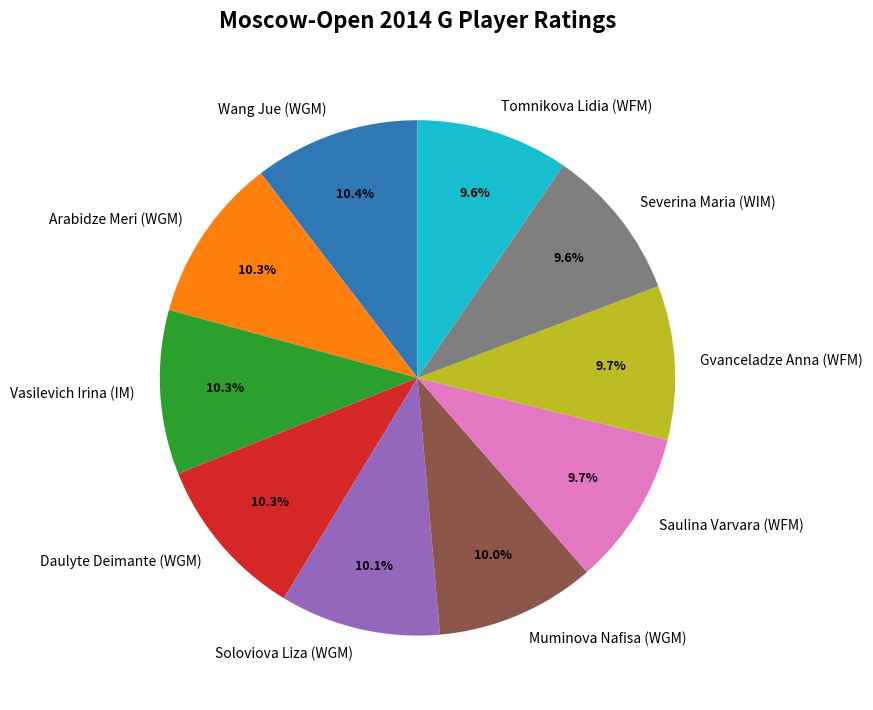

How many segments does this pie chart have?

10